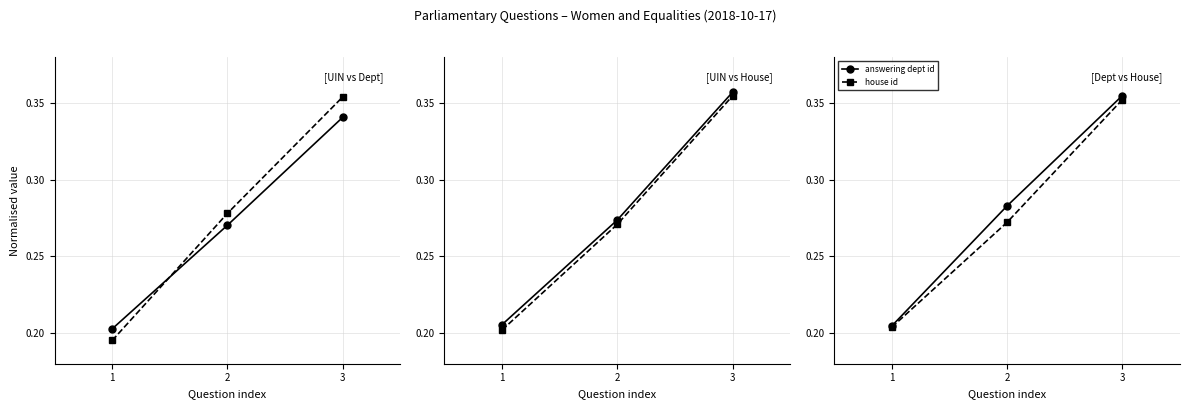

List the labels in order of house id value, largest first.

3, 2, 1